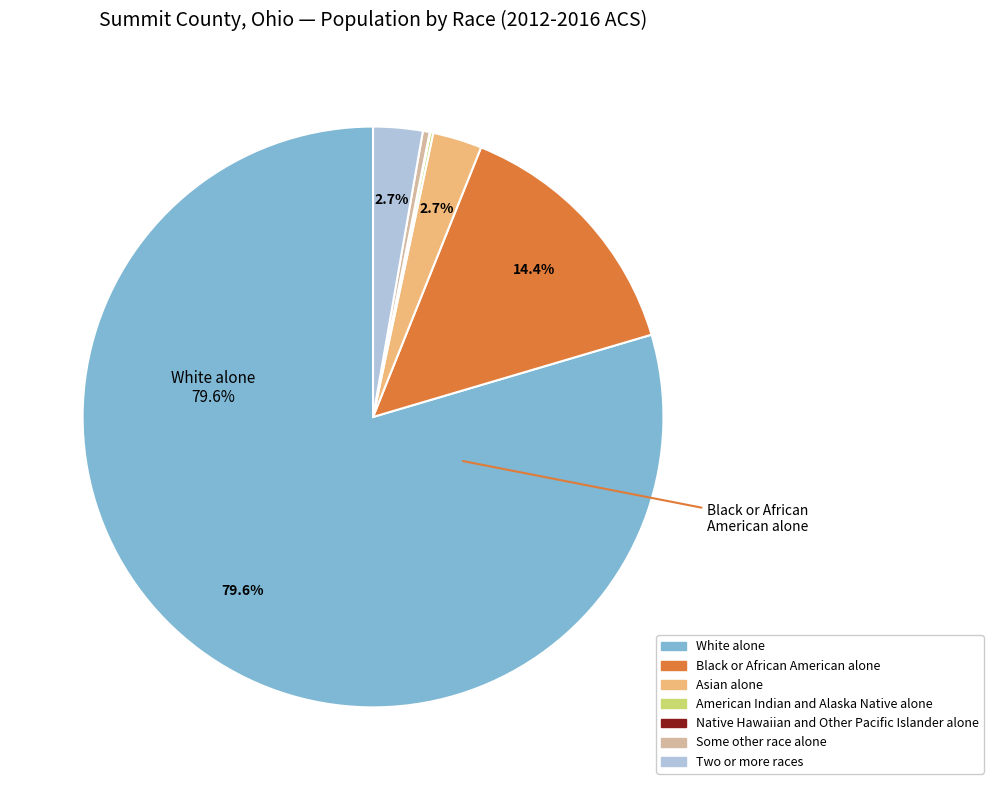

Rank the categories by value from lowest to highest.

Native Hawaiian and Other Pacific Islander alone, American Indian and Alaska Native alone, Some other race alone, Asian alone, Two or more races, Black or African American alone, White alone